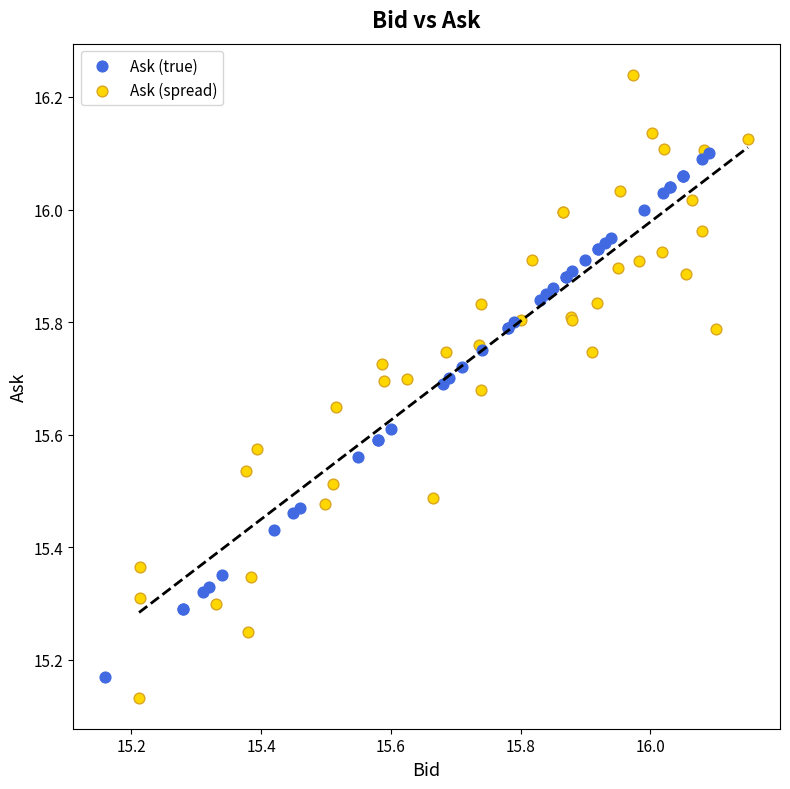

Which series contains the highest Y value?

Ask (spread)